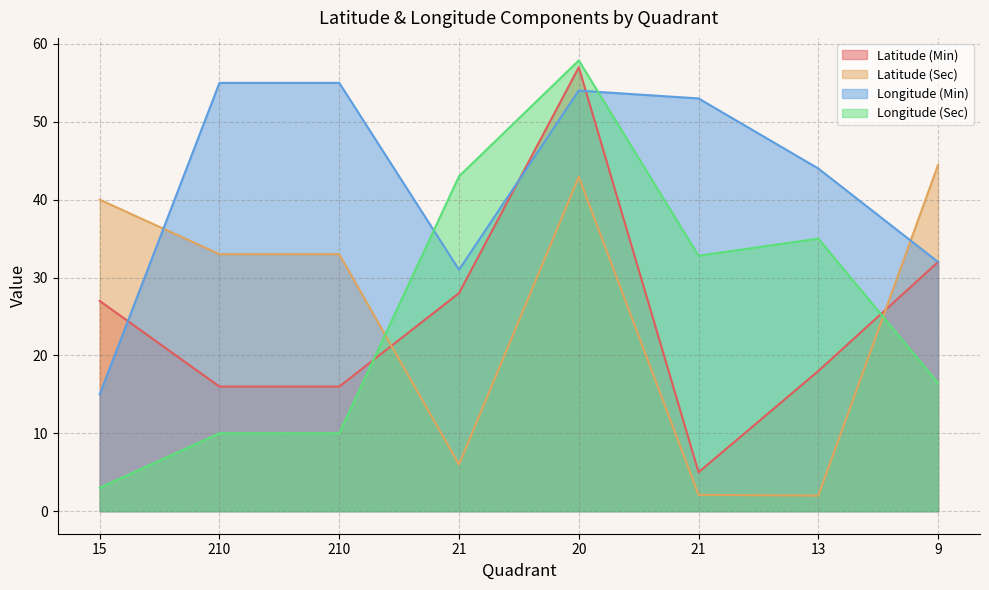

After their last crossing, which series has the higher values: Latitude (Sec) or Latitude (Min)?

Latitude (Sec)